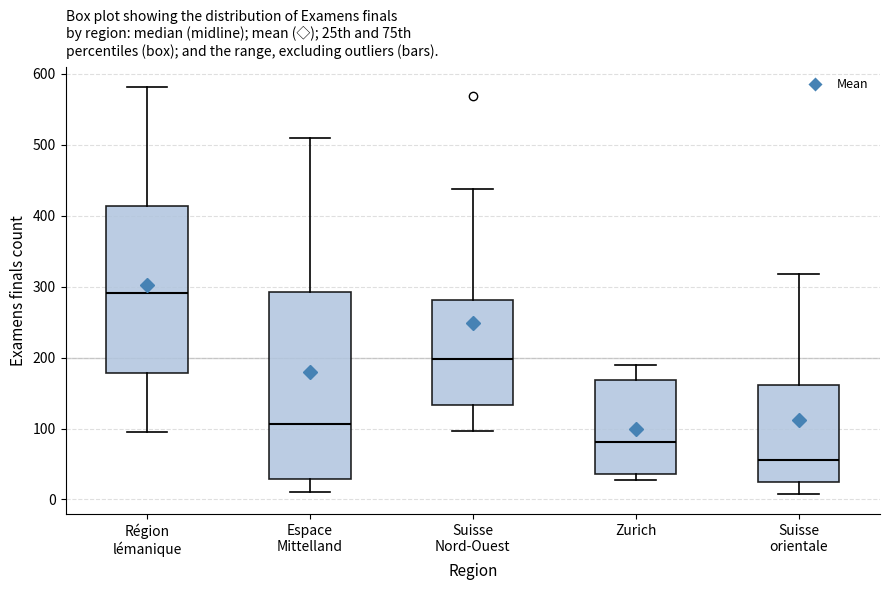

Reading left to right, transcribe this box plot: for each box, give where its median line is, the range the box spans, and where its two whiskers end, as read against the y-axis. The values are not printed on the chart, so give them approximately, as read against the axis.

Région lémanique: median 290, box 180 to 410, whiskers 100 to 580
Espace Mittelland: median 110, box 30 to 290, whiskers 10 to 510
Suisse Nord-Ouest: median 200, box 130 to 280, whiskers 100 to 440
Zurich: median 80, box 40 to 170, whiskers 30 to 190
Suisse orientale: median 60, box 20 to 160, whiskers 10 to 320